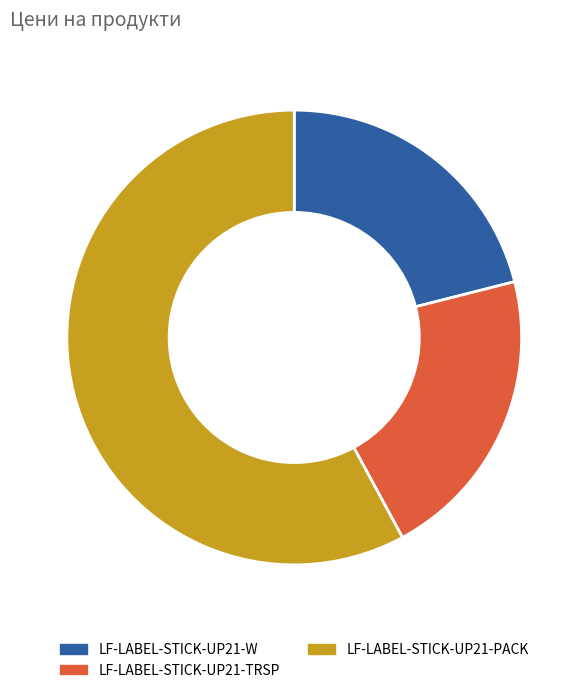

Count the number of slices in the pie.

3